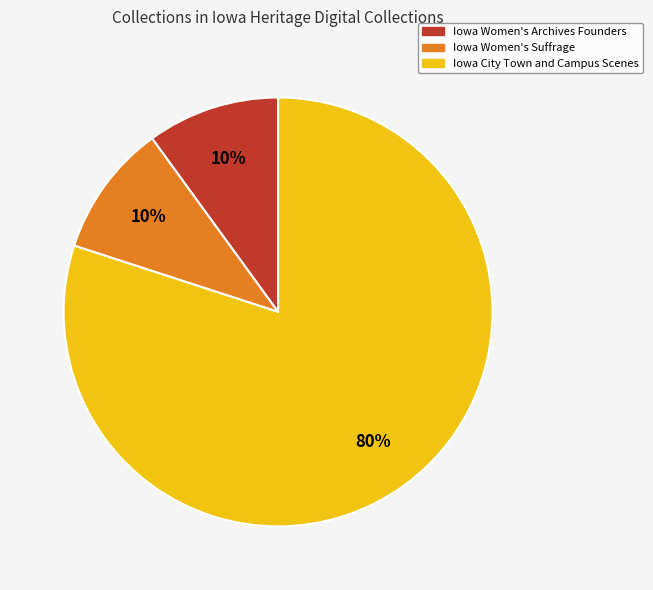

To the nearest percent, what percentage of the pie is Iowa Women's Archives Founders?

10%